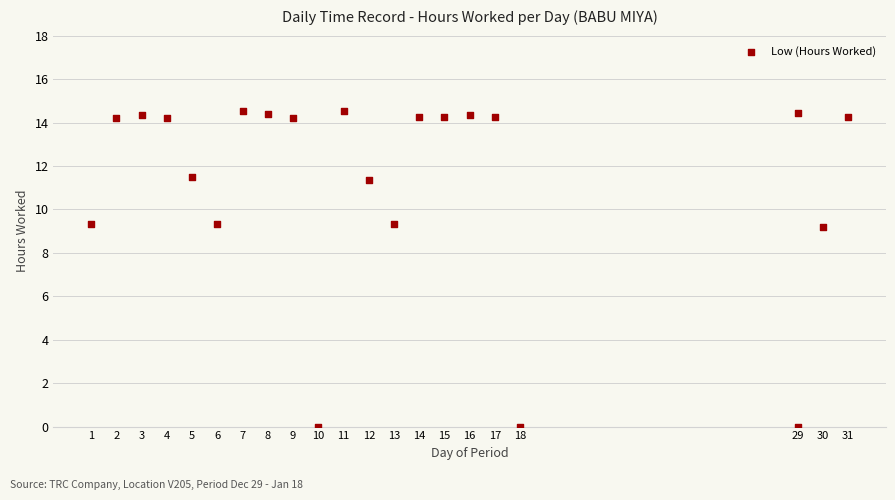

What is the range of X values (max minus min)?

30.0